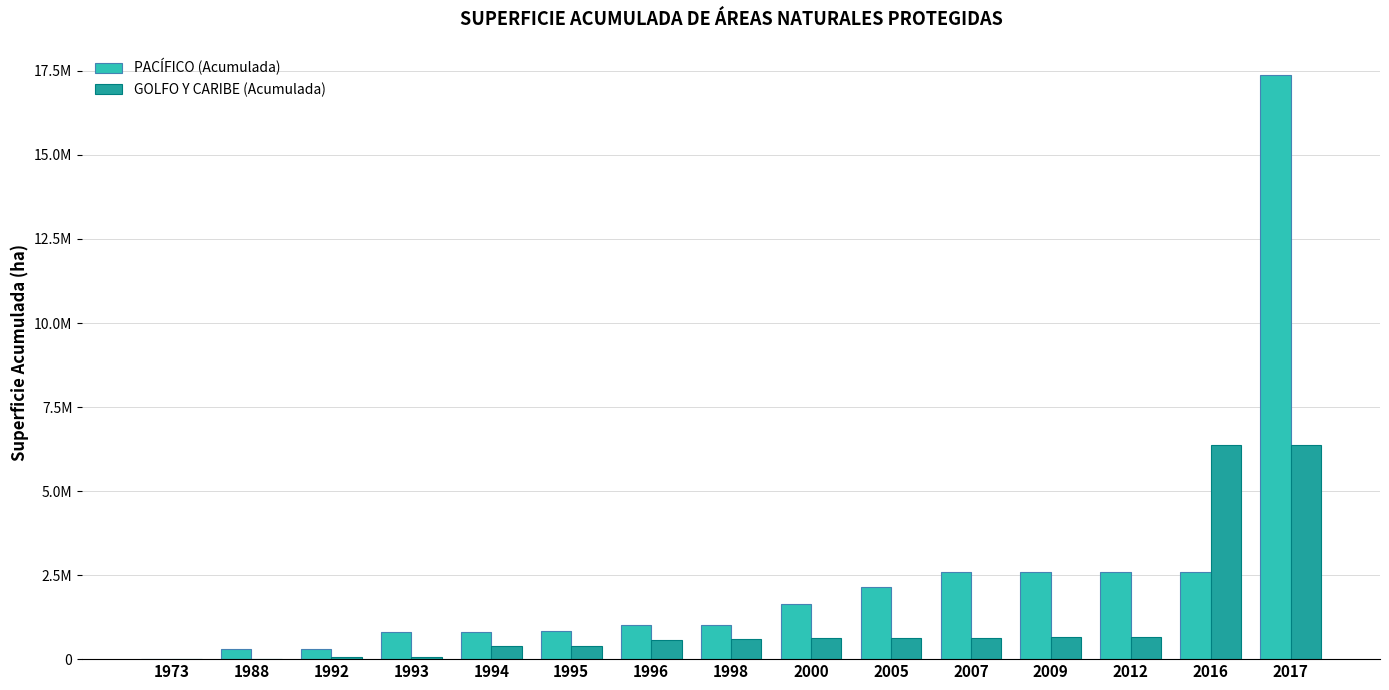

Is it true that GOLFO Y CARIBE (Acumulada) equals 65504.2 at 1993?

True